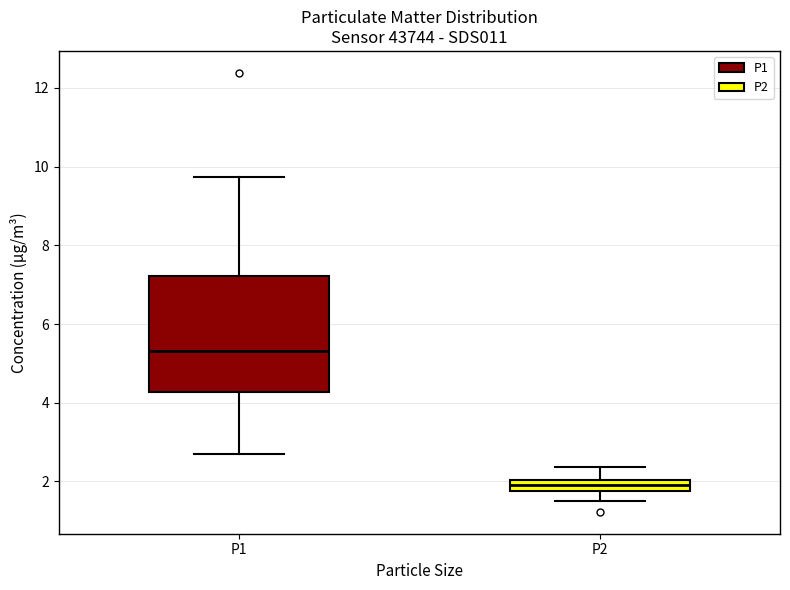

Which box has the lowest median line?

P2